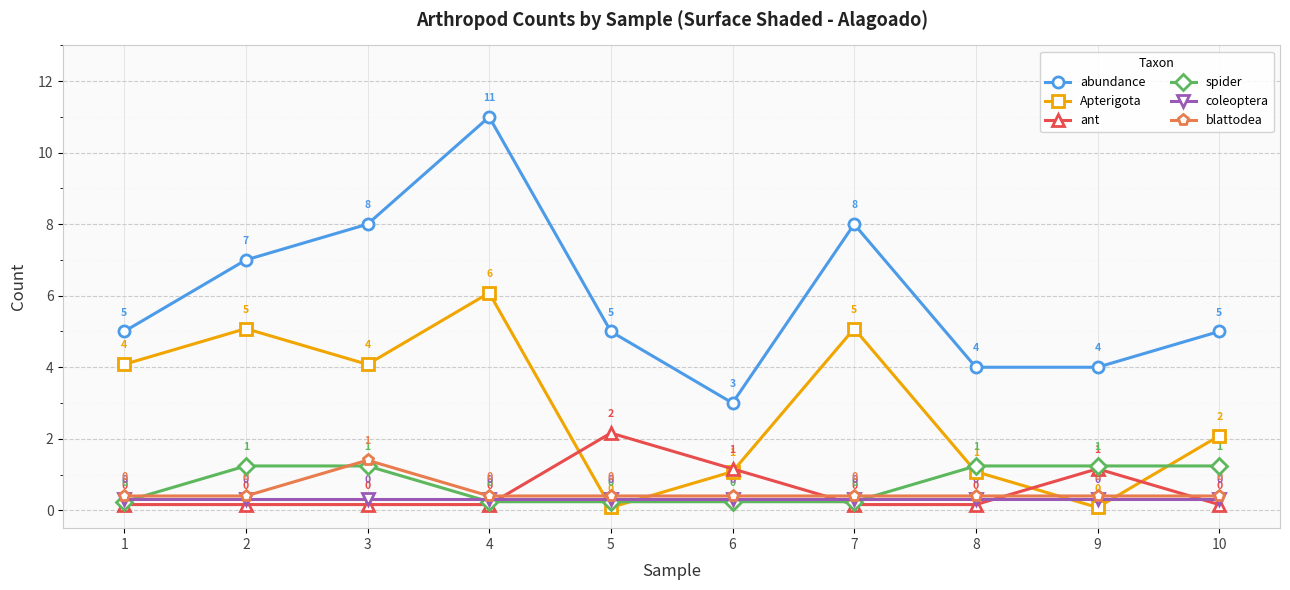

Which series has the largest total across all categories?

abundance